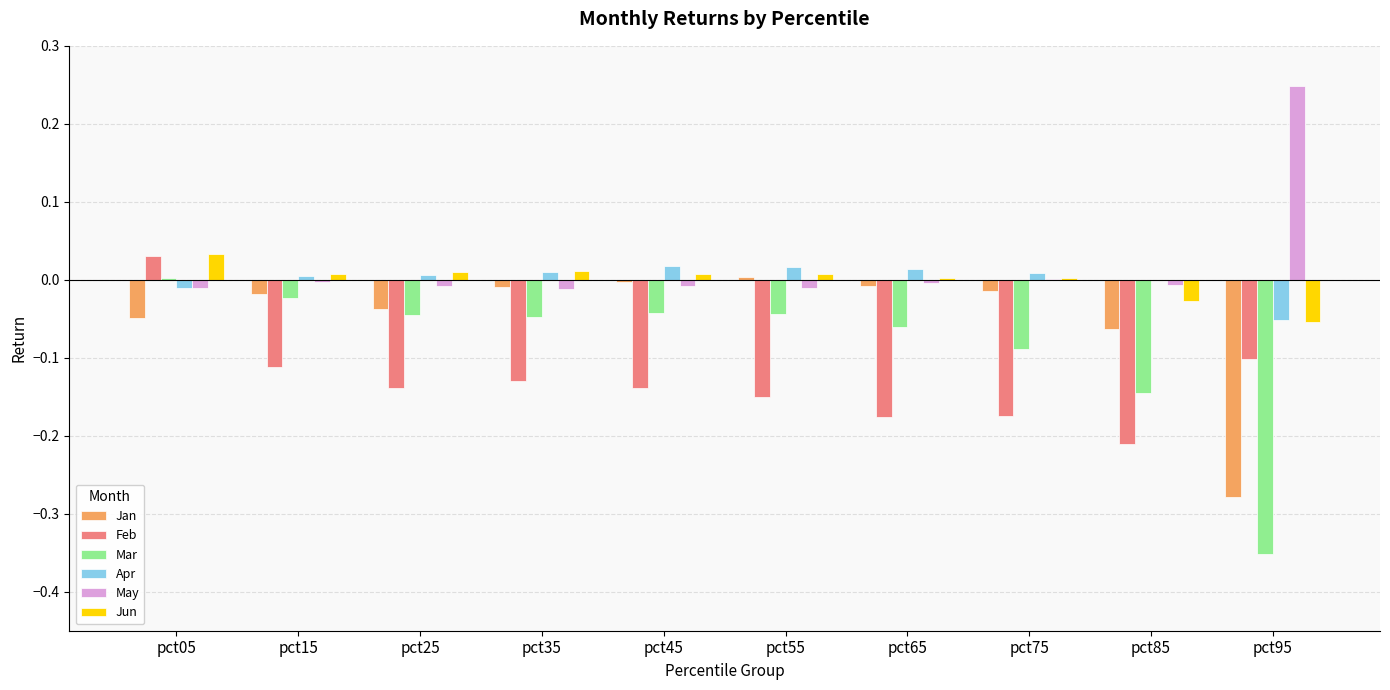

What is the total value across all series at pct95?

-0.6